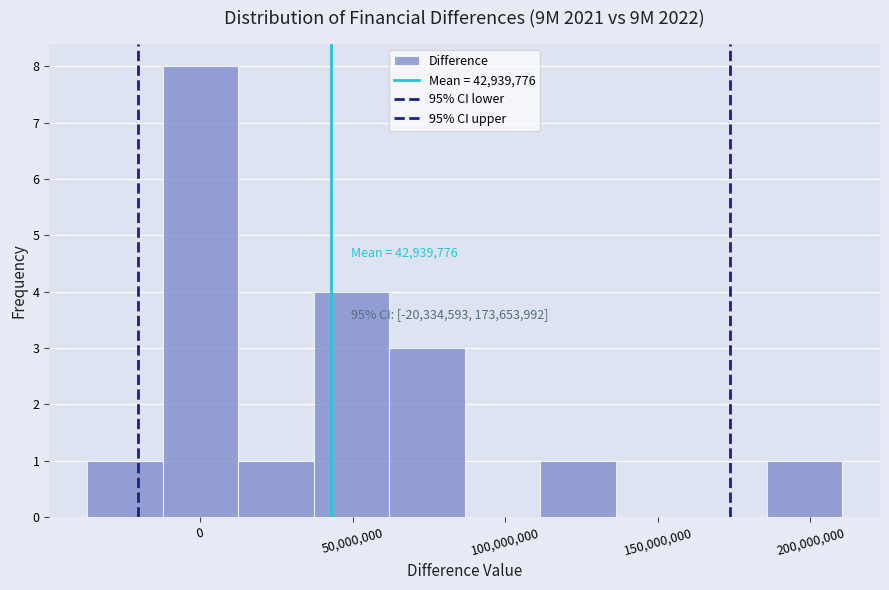

Which range on the x-axis has the tallest bar?

-10000000 to 15000000